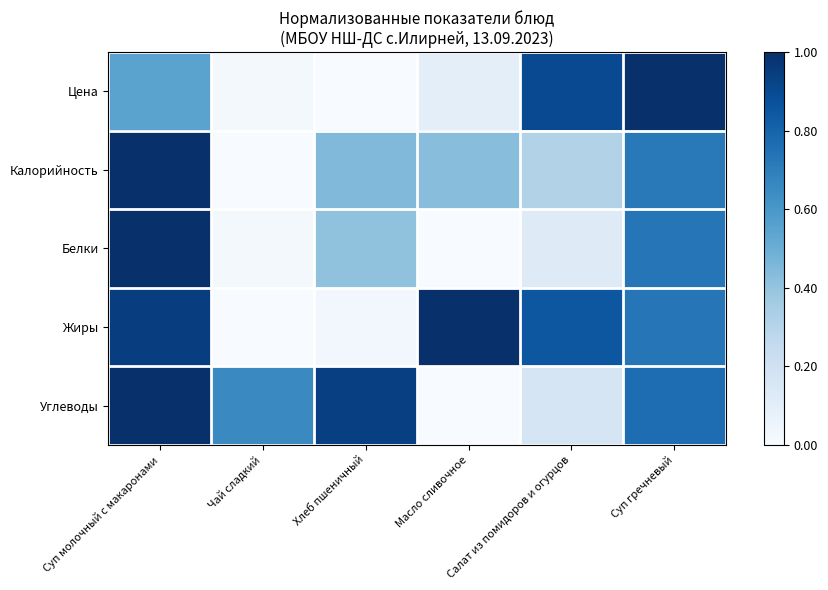

Reading right to left, extract all data points from this chart.

Цена: Суп гречневый=1.0	Салат из помидоров и огурцов=0.9	Масло сливочное=0.1	Хлеб пшеничный=0.0	Чай сладкий=0.0	Суп молочный с макаронами=0.6
Калорийность: Суп гречневый=0.7	Салат из помидоров и огурцов=0.3	Масло сливочное=0.4	Хлеб пшеничный=0.4	Чай сладкий=0.0	Суп молочный с макаронами=1.0
Белки: Суп гречневый=0.7	Салат из помидоров и огурцов=0.1	Масло сливочное=0.0	Хлеб пшеничный=0.4	Чай сладкий=0.0	Суп молочный с макаронами=1.0
Жиры: Суп гречневый=0.7	Салат из помидоров и огурцов=0.8	Масло сливочное=1.0	Хлеб пшеничный=0.0	Чай сладкий=0.0	Суп молочный с макаронами=0.9
Углеводы: Суп гречневый=0.8	Салат из помидоров и огурцов=0.2	Масло сливочное=0.0	Хлеб пшеничный=0.9	Чай сладкий=0.7	Суп молочный с макаронами=1.0